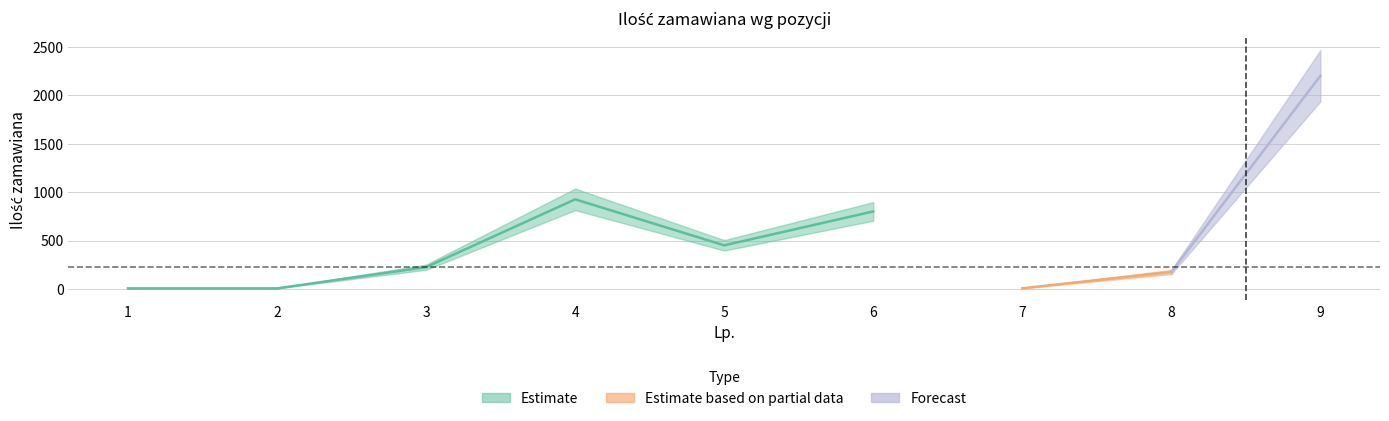

Which has a higher value, 3 or 1?

3